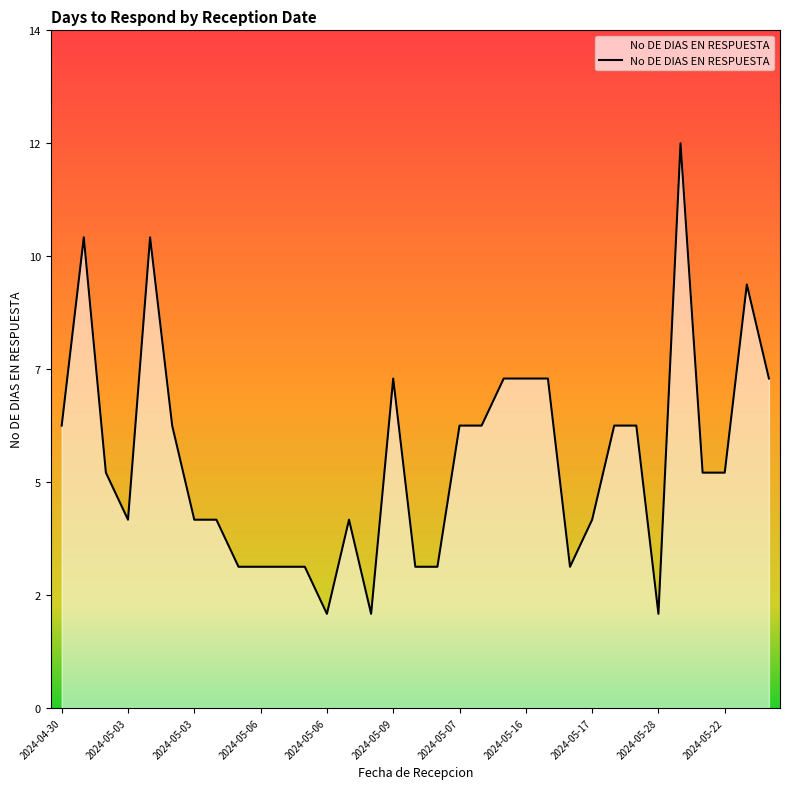

Does the chart display data point markers on the line(s)?

No